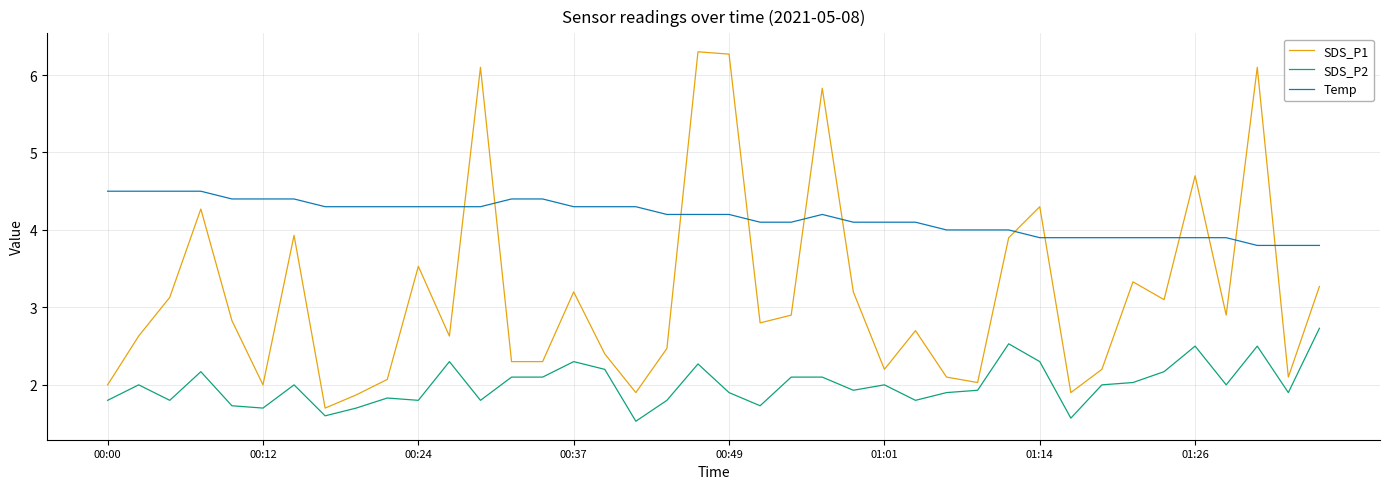

Which series has the largest total across all categories?

Temp